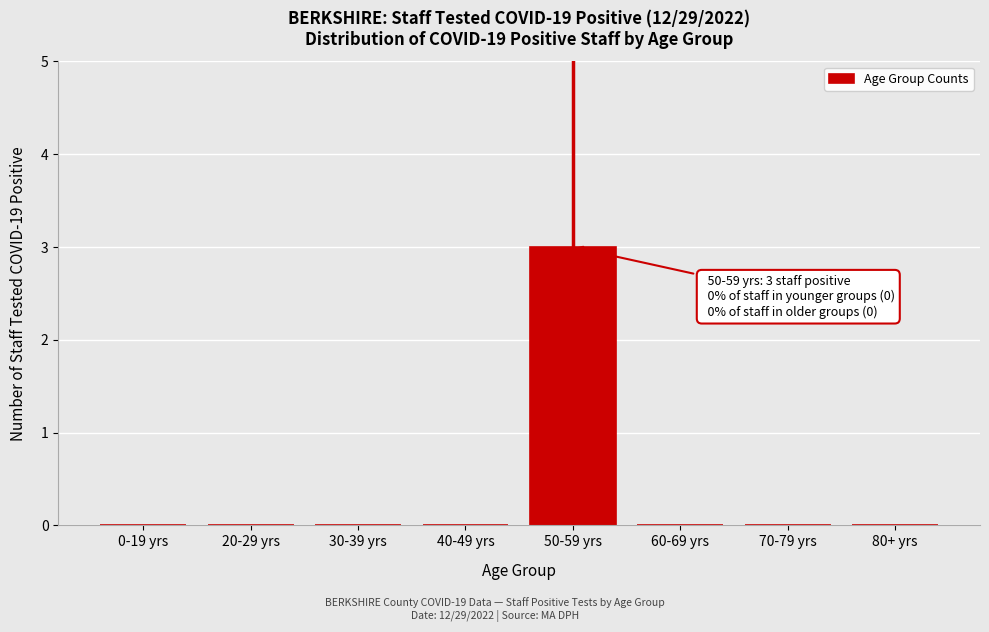

Reading right to left, extract all data points from this chart.

80+ yrs=0	70-79 yrs=0	60-69 yrs=0	50-59 yrs=3	40-49 yrs=0	30-39 yrs=0	20-29 yrs=0	0-19 yrs=0